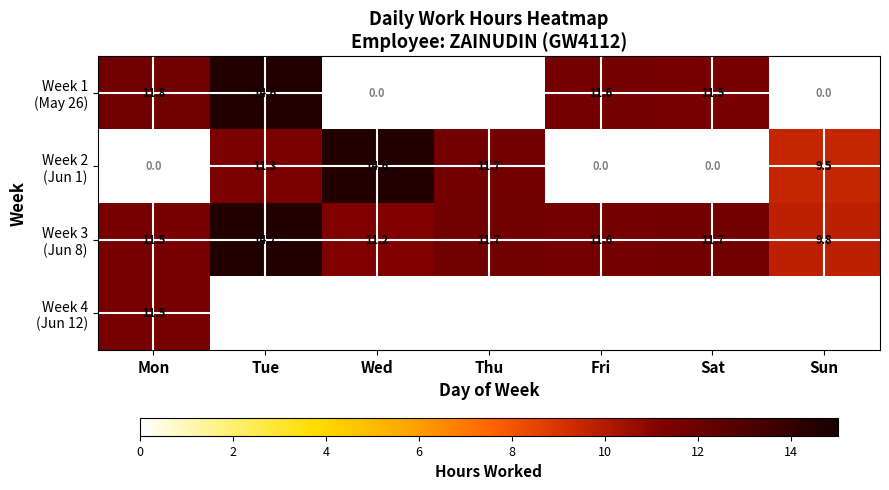

At Mon, list the series in order from largest to smallest.

Week 1 (May 26), Week 4 (Jun 12), Week 3 (Jun 8), Week 2 (Jun 1)